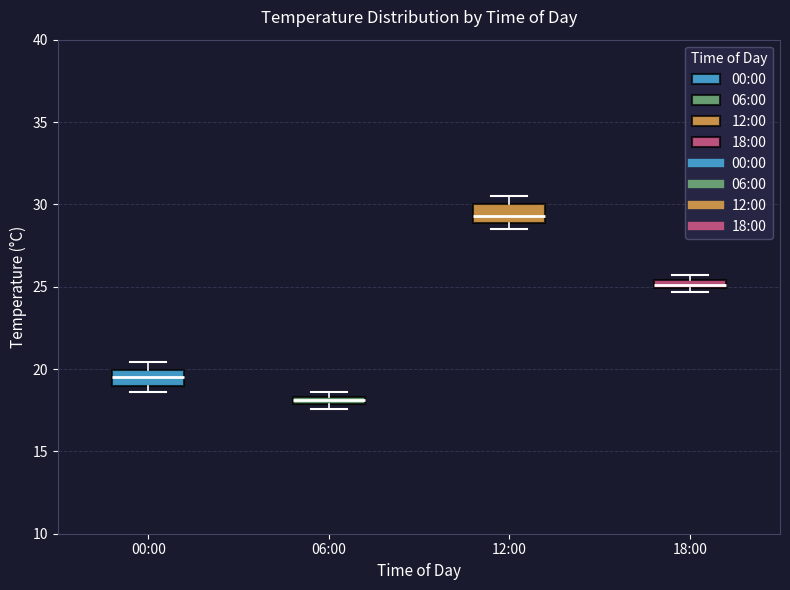

Which box has the highest median line?

12:00